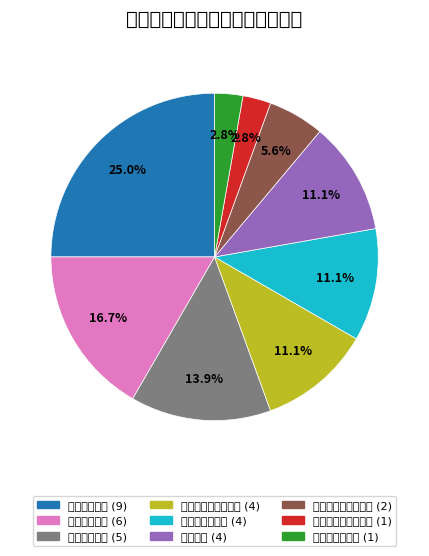

To the nearest percent, what percentage of the pie is 生命科学学院?

17%